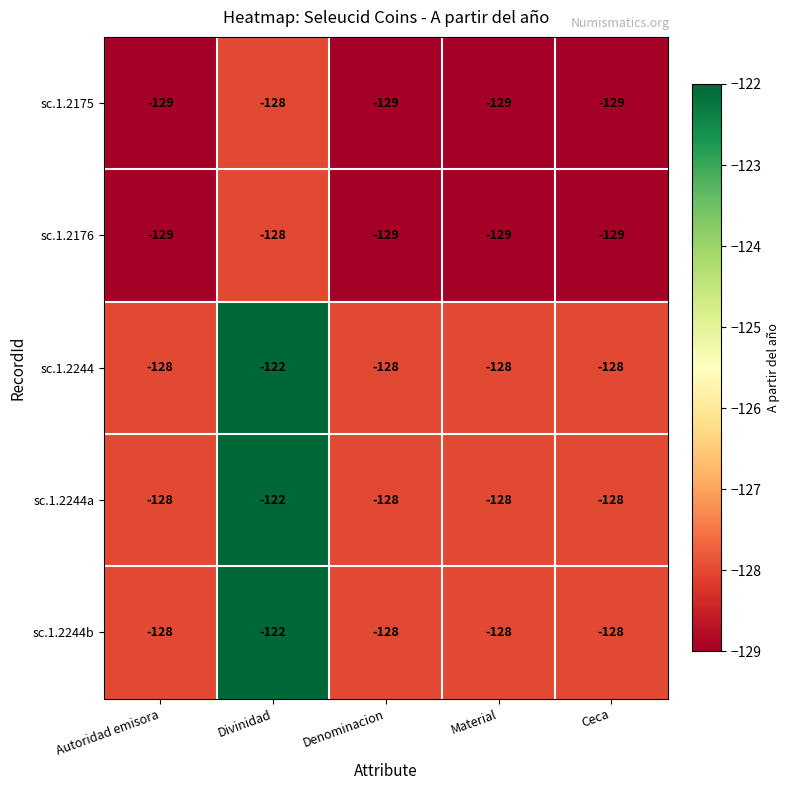

At which category is the sum across all series the highest?

Divinidad